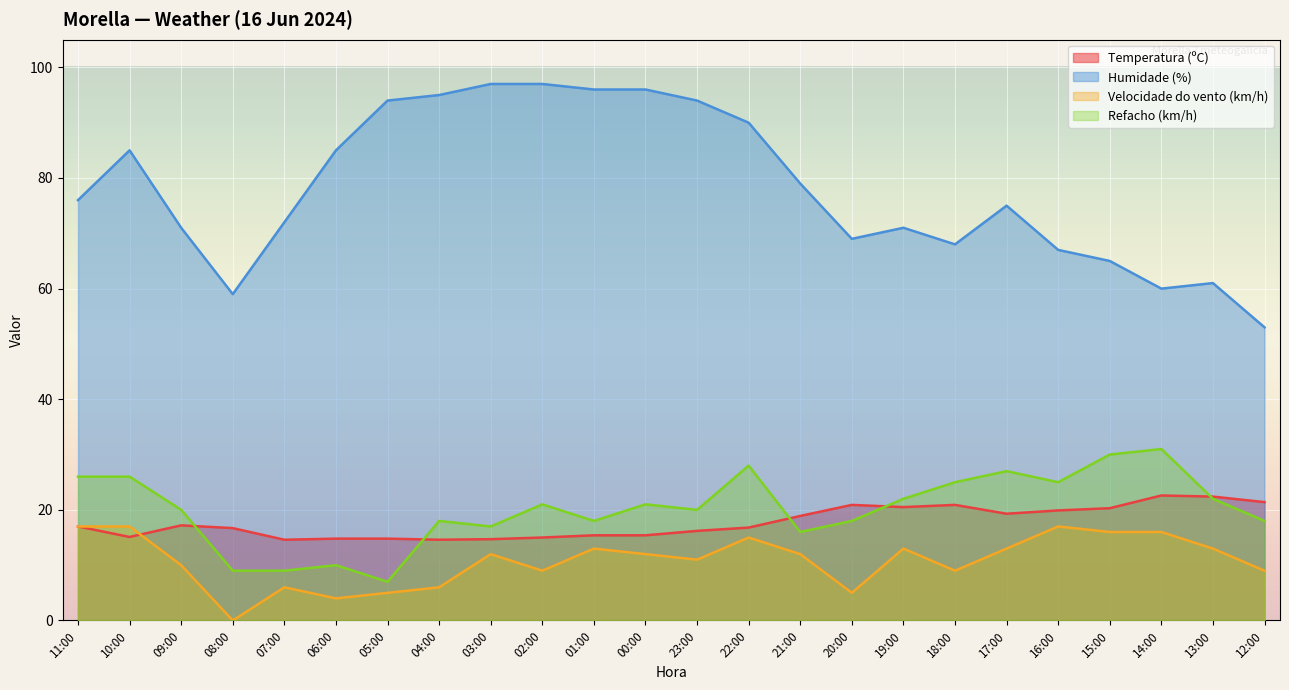

True or false: Velocidade do vento (km/h) and Refacho (km/h) intersect in this chart.

False